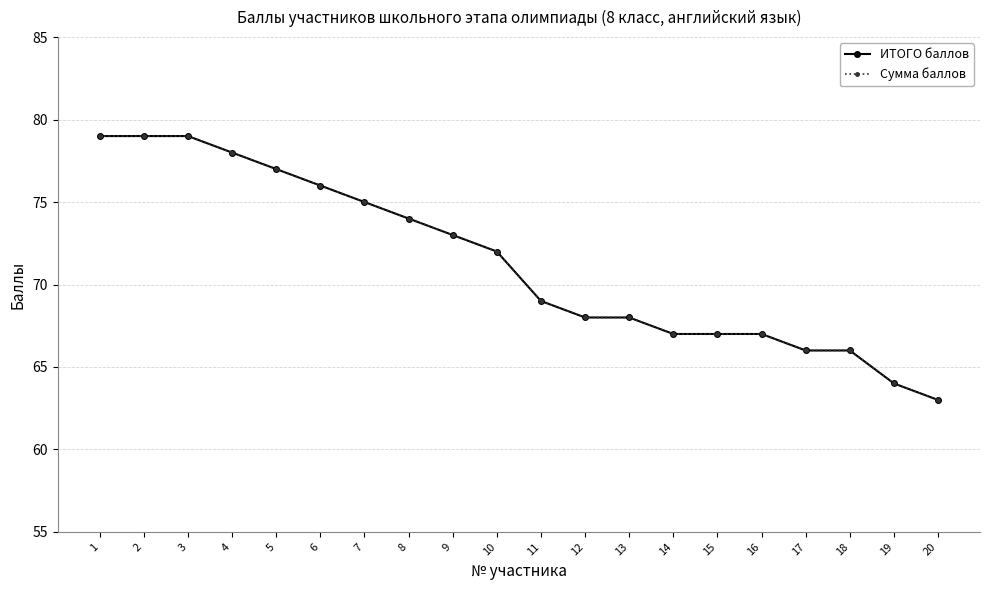

Is this an area chart (filled region under the line)?

No